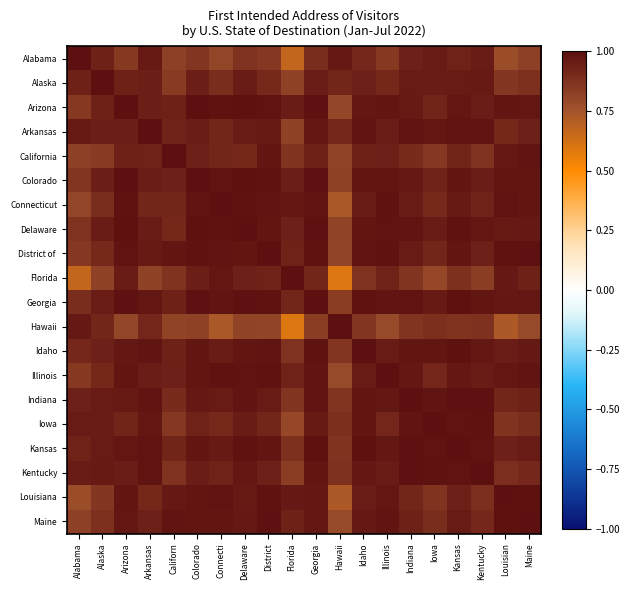

At which category does the chart reach its minimum across all series?

Hawaii